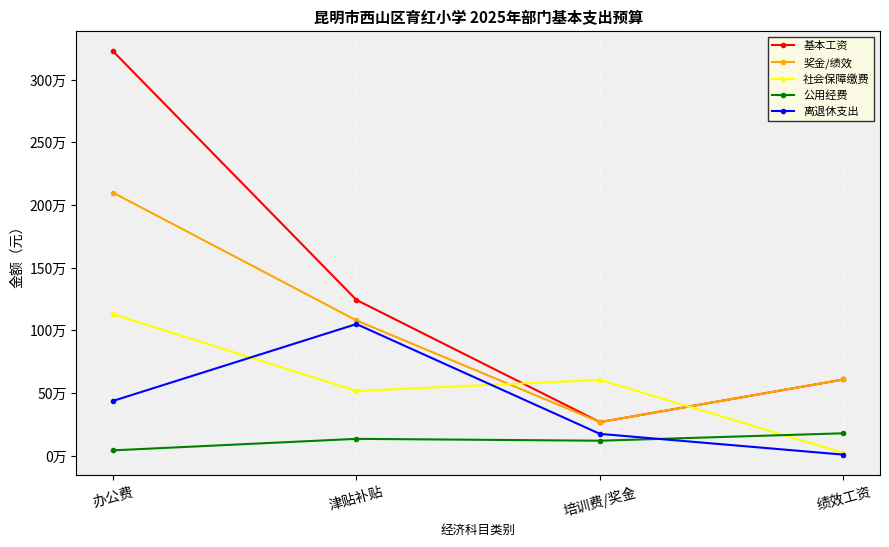

Does the chart have visible grid lines?

Yes